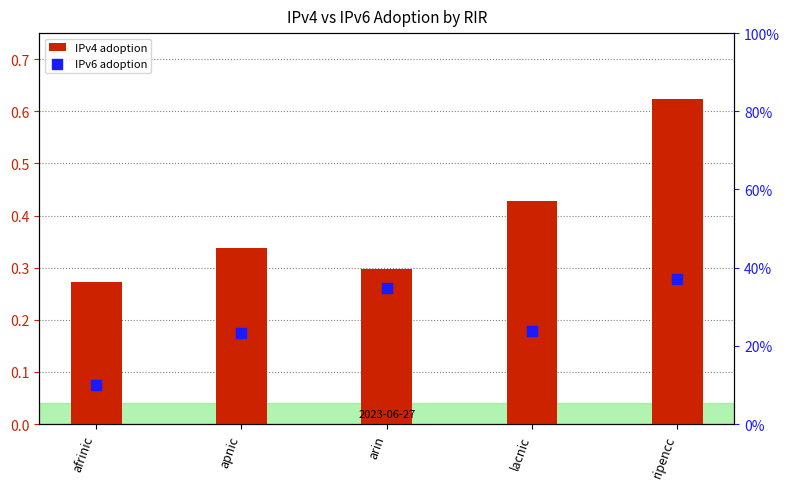

Which series has the largest total across all categories?

IPv4 adoption